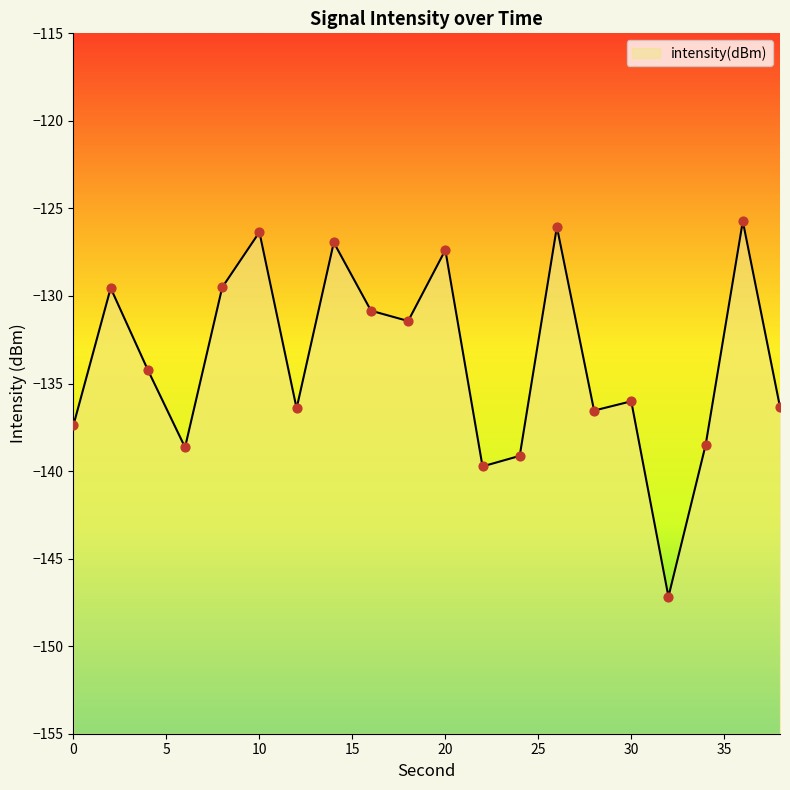

Which has a higher value, 10 or 14?

10